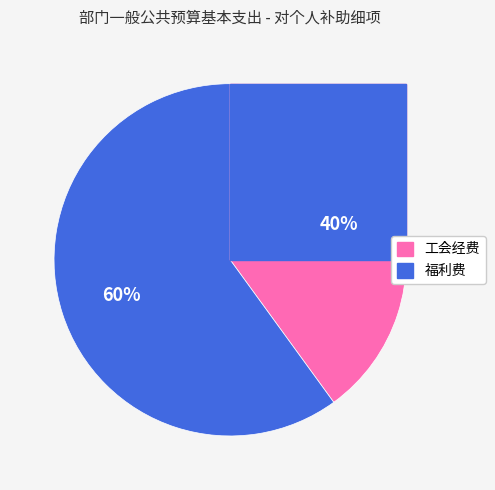

Which category accounts for the majority?

福利费